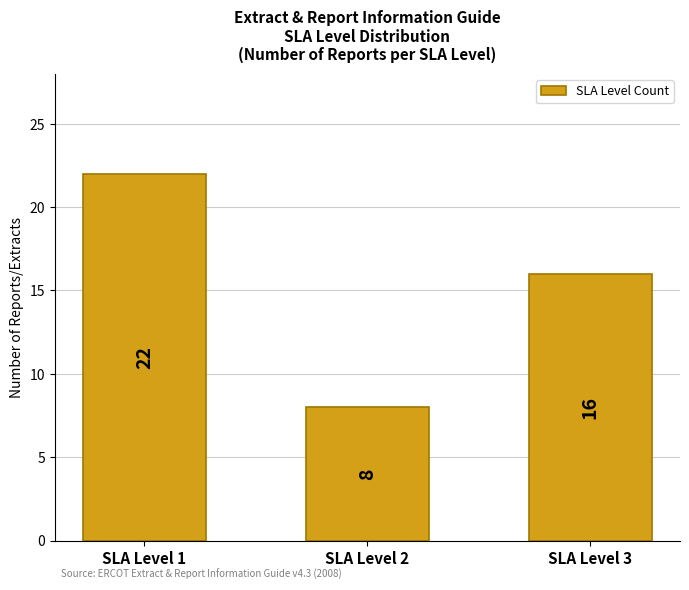

Rank the categories by value from lowest to highest.

SLA Level 2, SLA Level 3, SLA Level 1